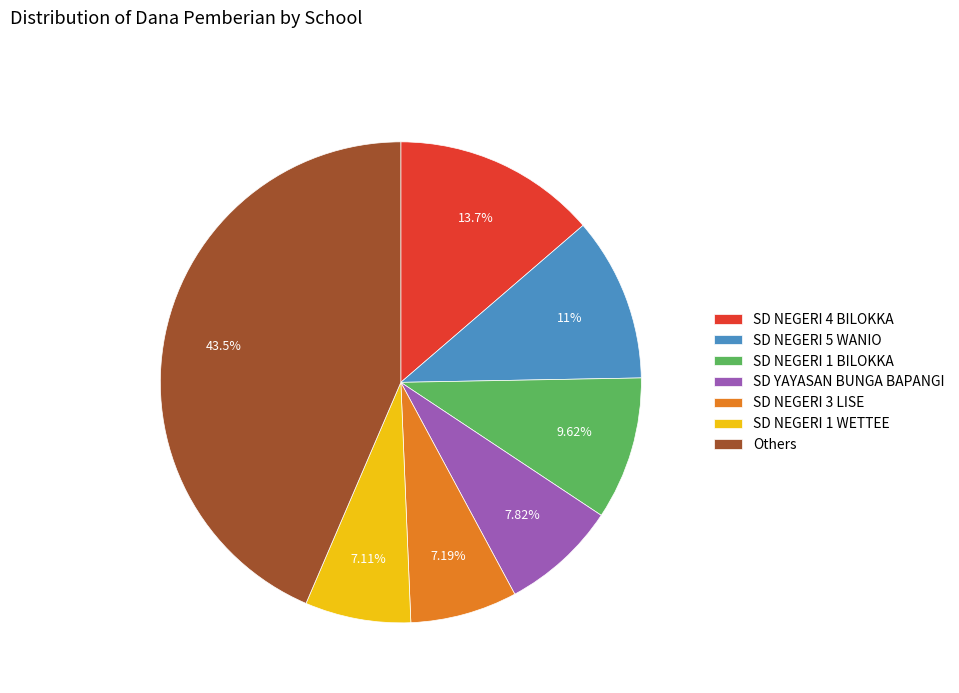

Which has a higher value, Others or SD NEGERI 4 BILOKKA?

Others